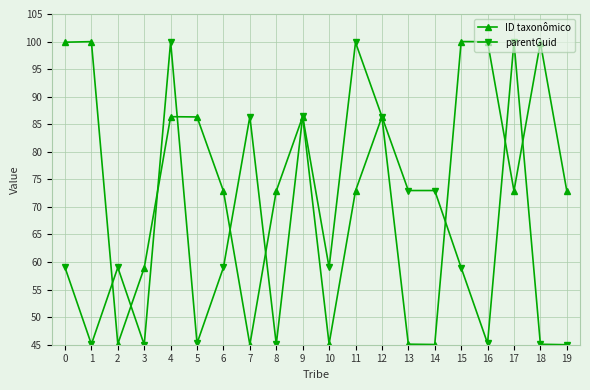

What is the difference between the second highest and second lowest values in the ID taxonômico series?

54.9